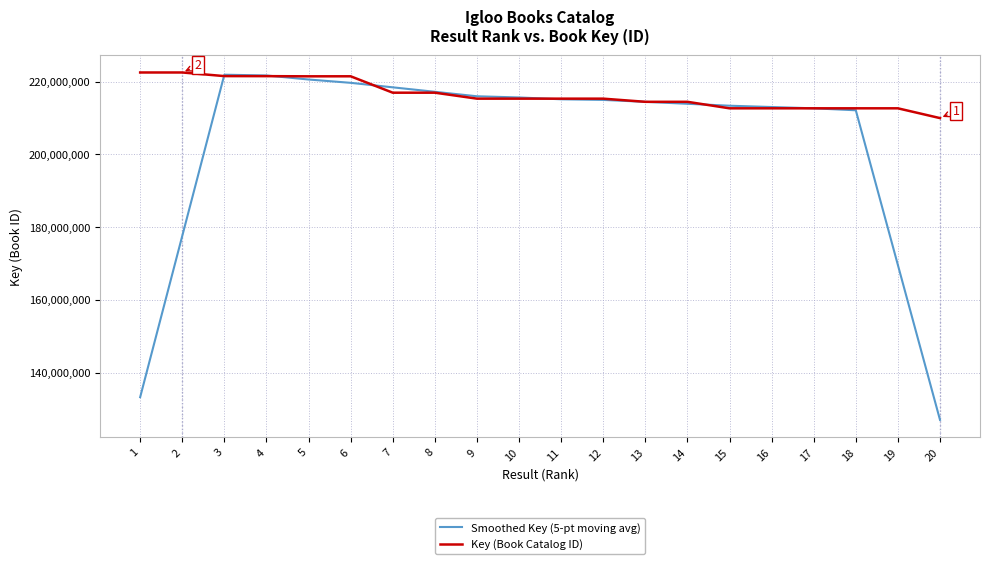

True or false: Key (Book Catalog ID) has a value of 79004363.3 at 18.

False